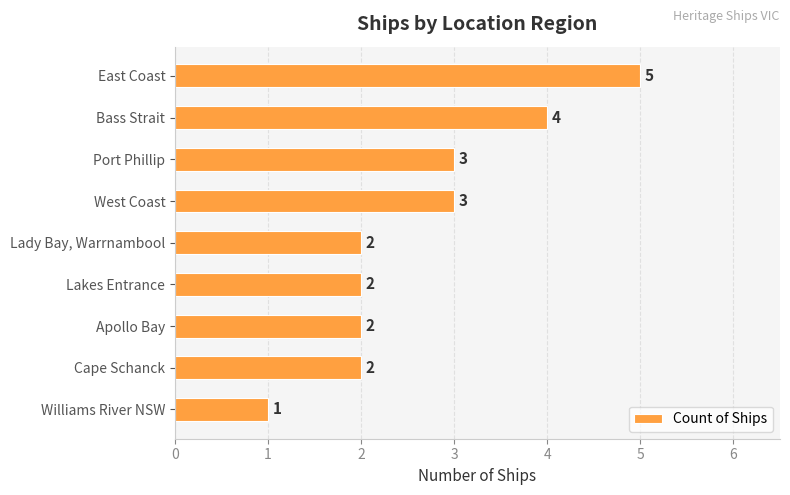

Is it true that the value at Cape Schanck is 2?

True